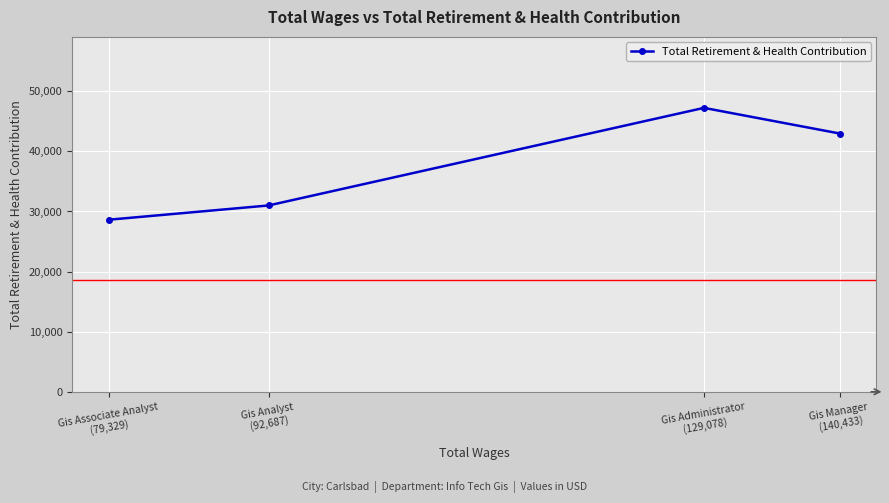

List the labels in order of value, smallest first.

Gis Associate Analyst
(79,329), Gis Analyst
(92,687), Gis Manager
(140,433), Gis Administrator
(129,078)